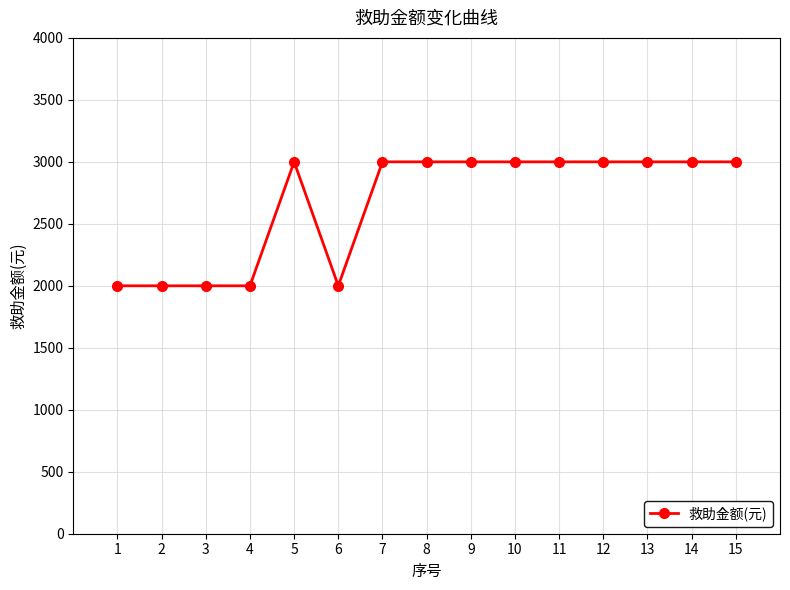

True or false: the data has more than 0 interior local peaks.

True